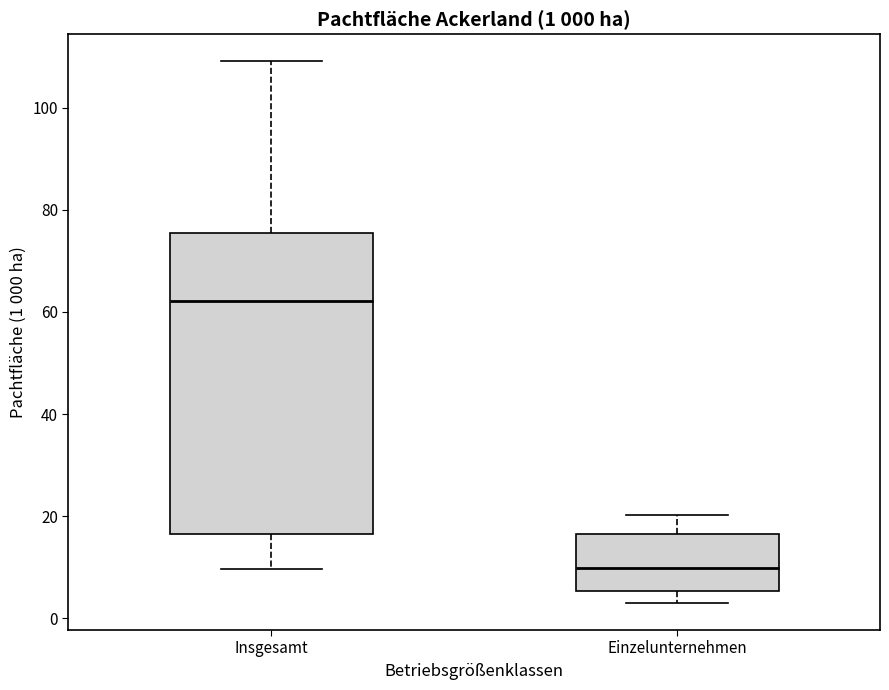

Which box's median line is the highest?

Insgesamt